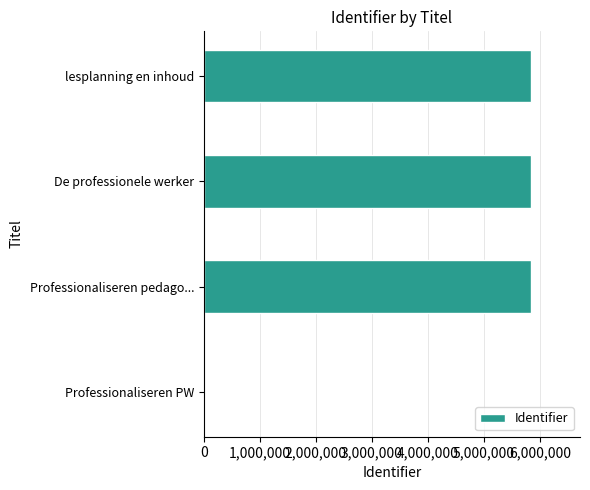

Does the chart contain stacked bars?

No